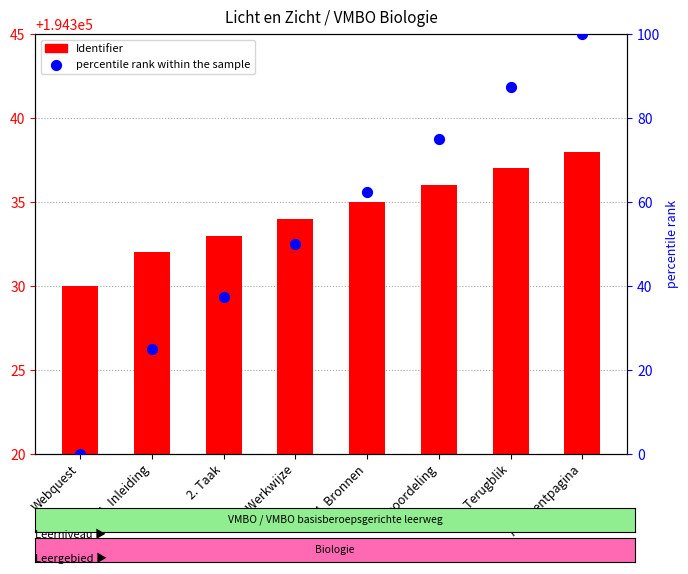

What are all the series names shown in the legend?

Identifier, percentile rank within the sample